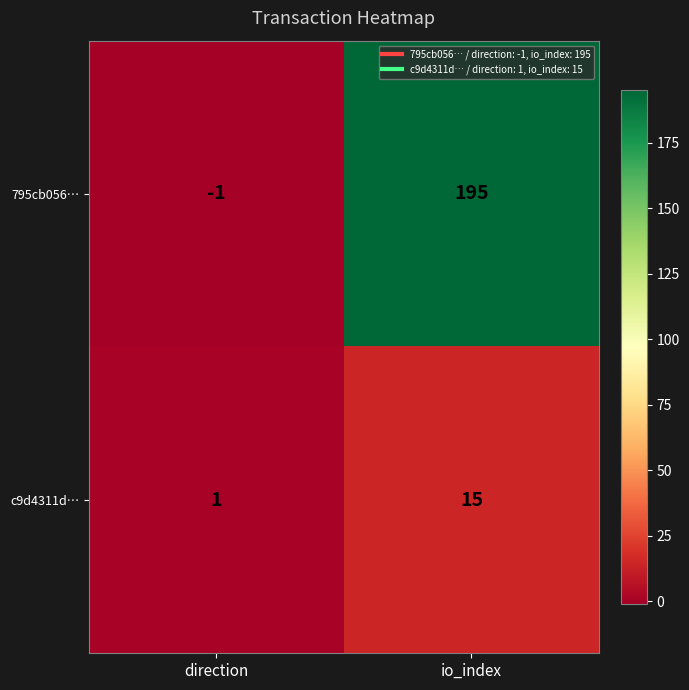

What is the total value across all series at io_index?

210